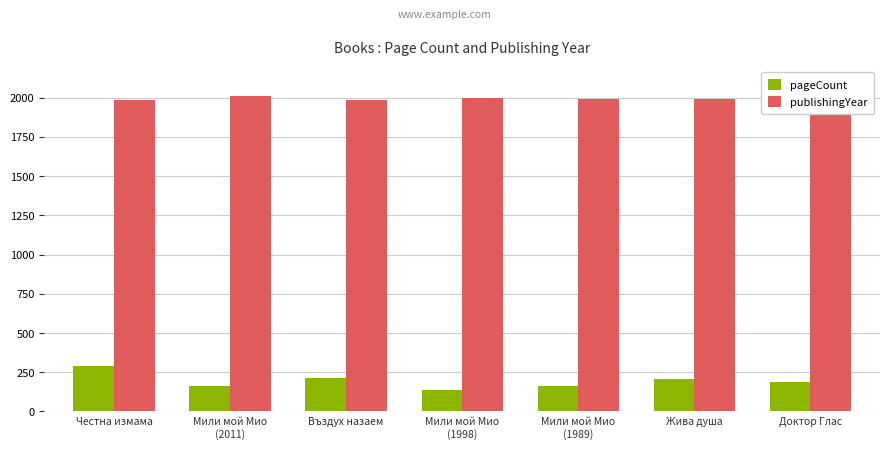

Reading right to left, what are all the values shown in this chart?

pageCount: 190	208	160	136	216	160	288
publishingYear: 1982	1989	1989	1998	1983	2011	1985